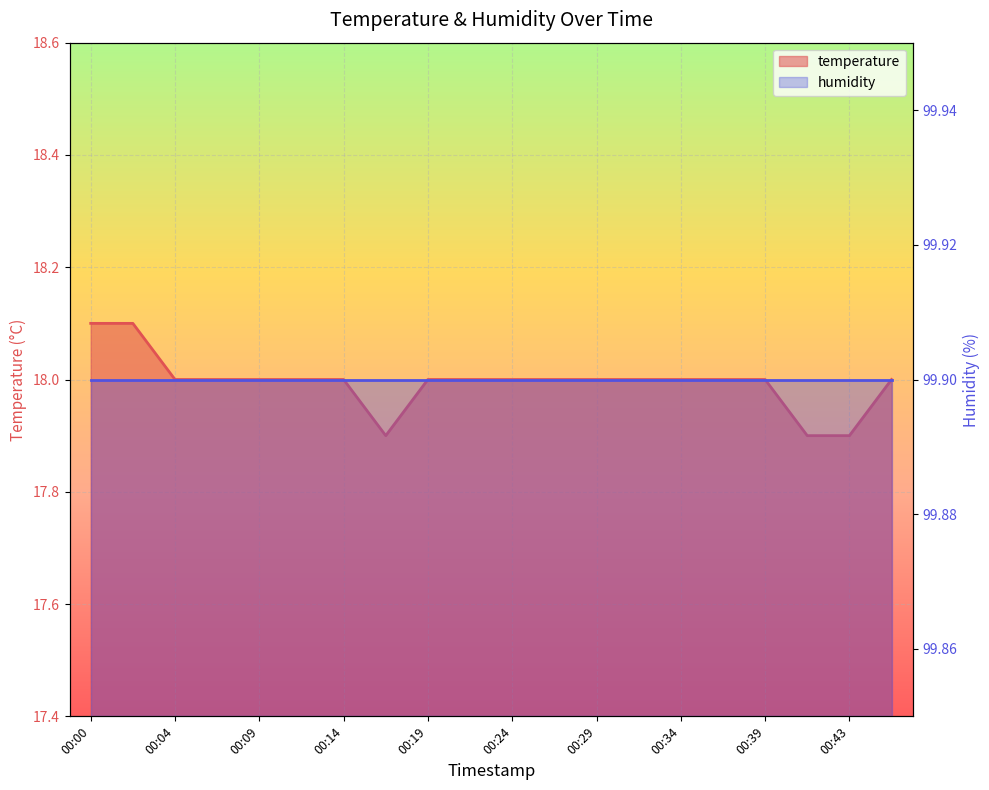

Which category has the lowest value across all series?

00:17